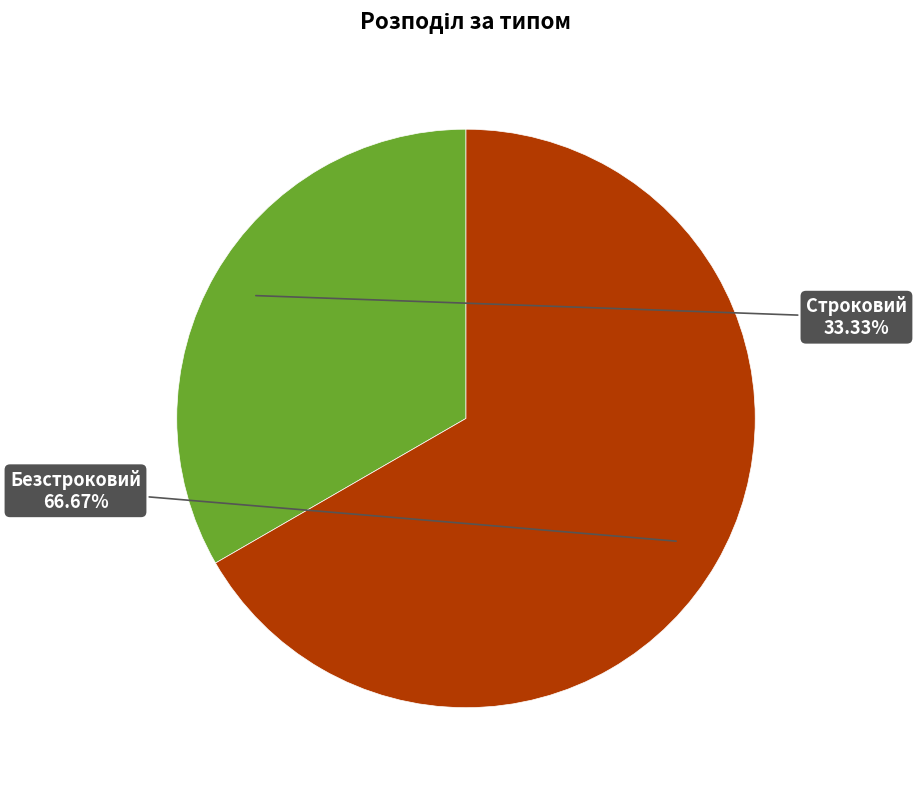

Does any single category account for the majority?

Yes